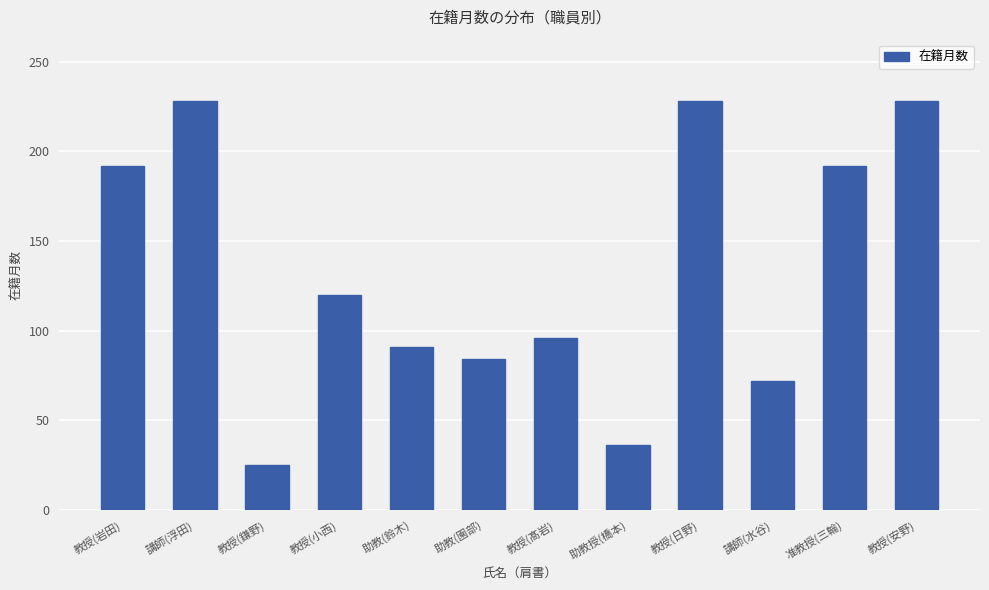

What is the difference between the second highest and second lowest values?

192